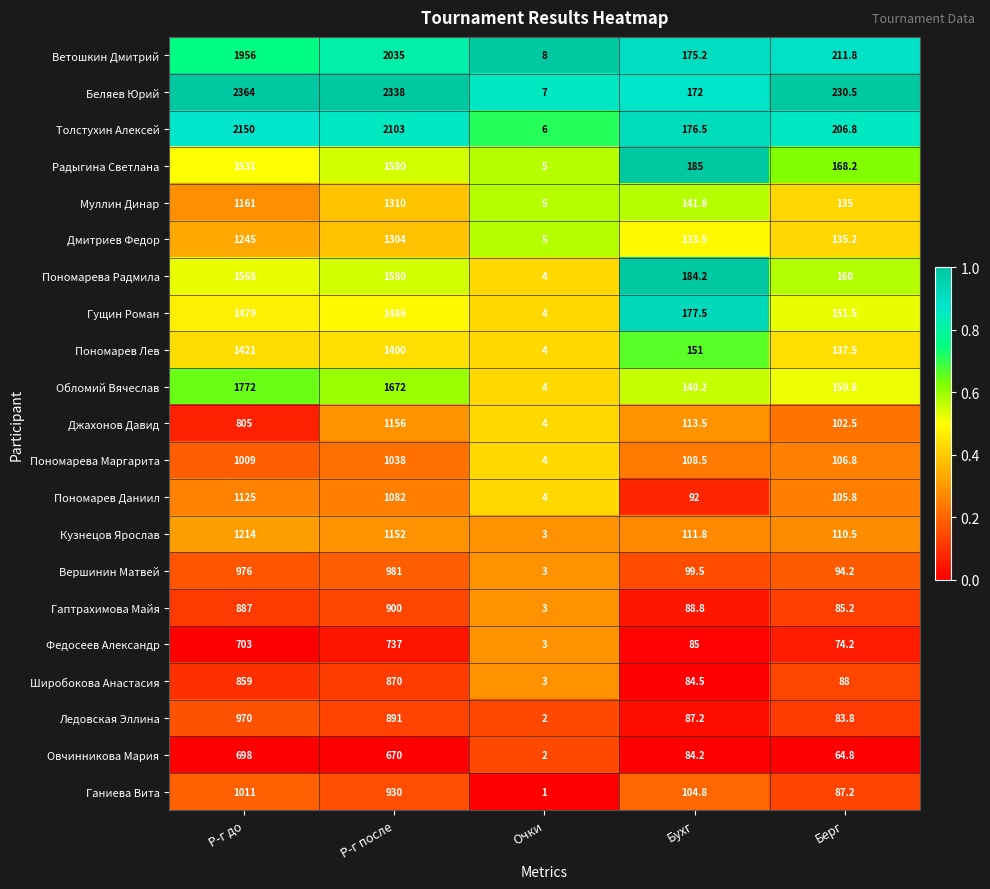

At which label does Гущин Роман reach its minimum?

Очки